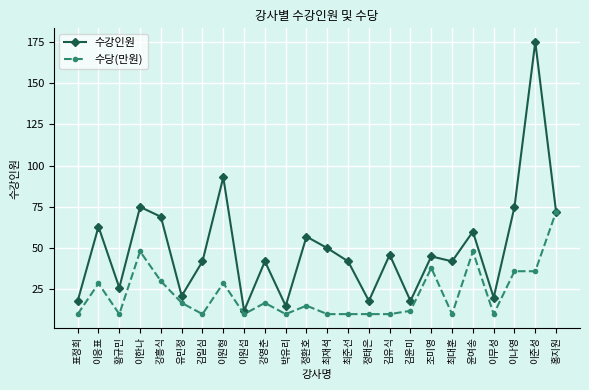

What is the label of the 10th point from the left?

강영춘